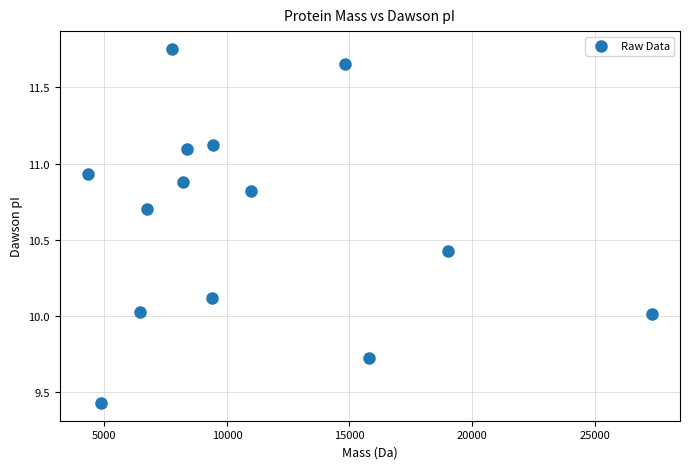

What is the range of X values (max minus min)?

23006.9